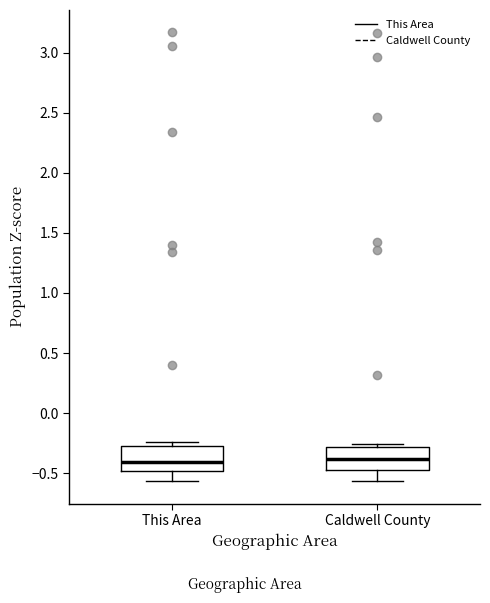

Reading left to right, read every box against the y-axis: the position of its median line, the range the box covers, and the ends of its whiskers. The values are not printed on the chart, so give them approximately, as read against the axis.

This Area: median -0.40, box -0.50 to -0.30, whiskers -0.55 to -0.25
Caldwell County: median -0.40, box -0.45 to -0.30, whiskers -0.55 to -0.25